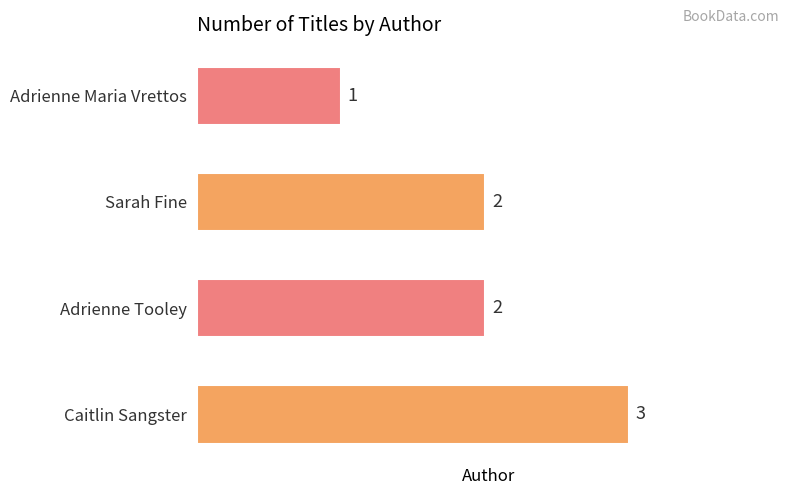

The chart shows a value of 2 at Adrienne Maria Vrettos. True or false?

False